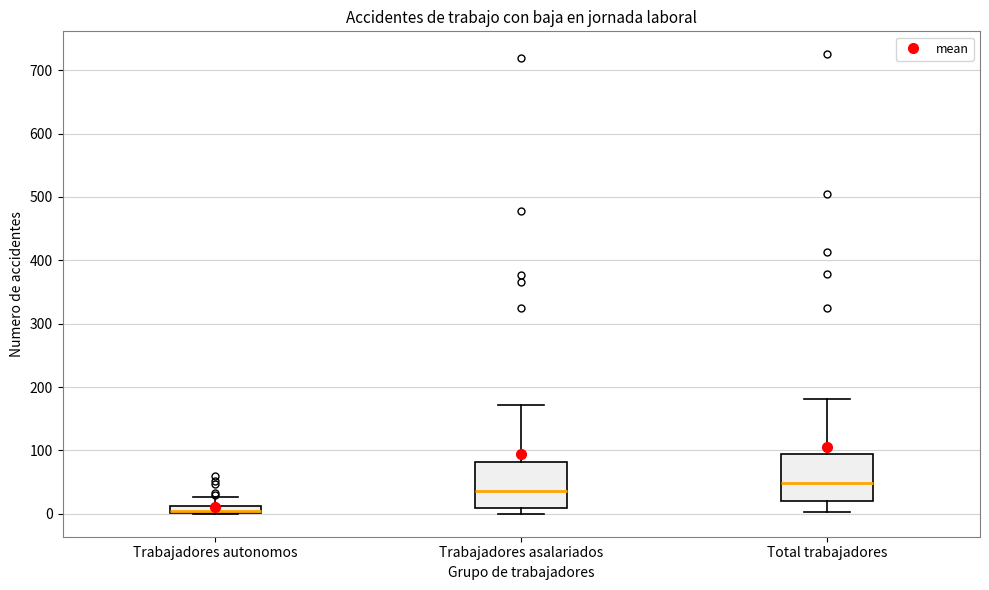

Which box has the lowest median line?

Trabajadores autonomos